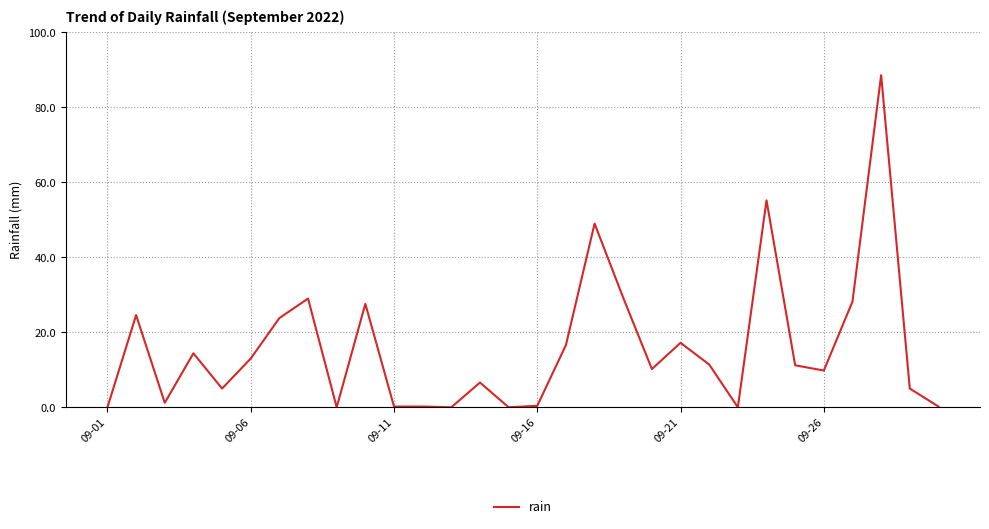

What is the maximum value shown in the chart?

88.6